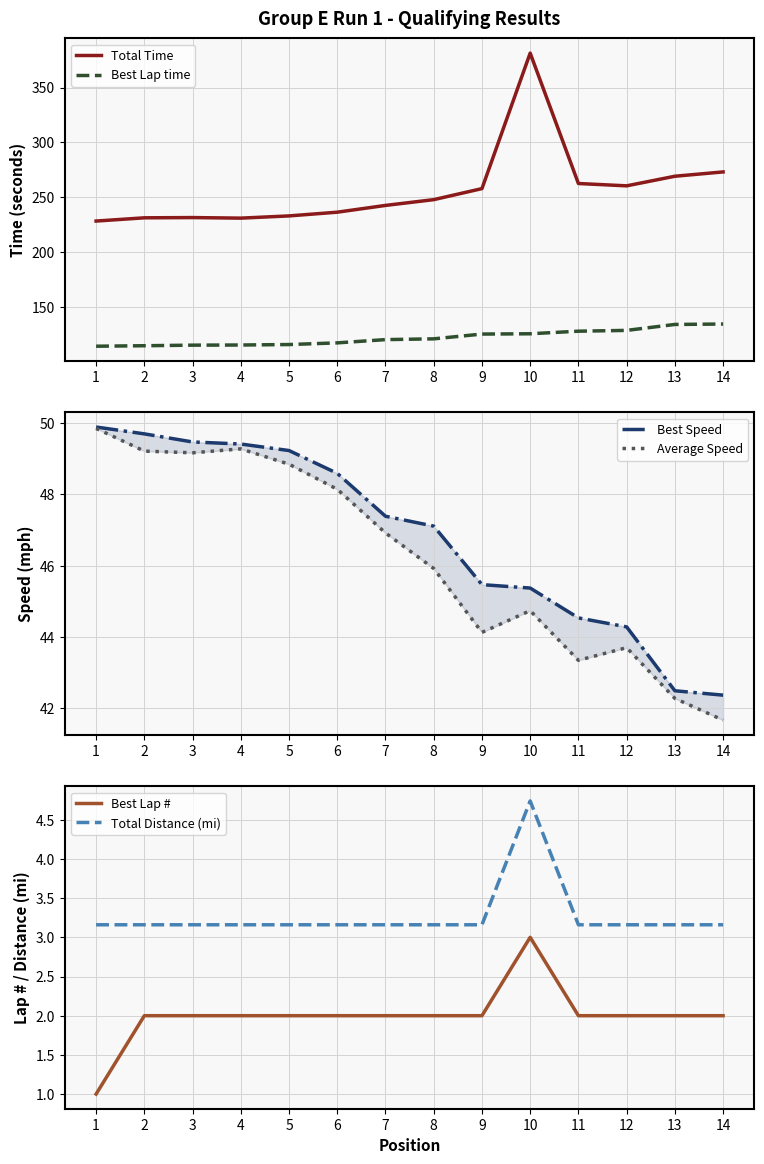

Does the chart display data point markers on the line(s)?

No